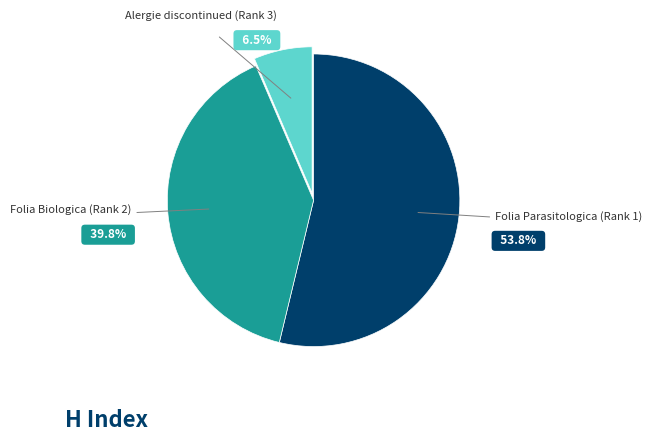

How many slices are in this pie chart?

3